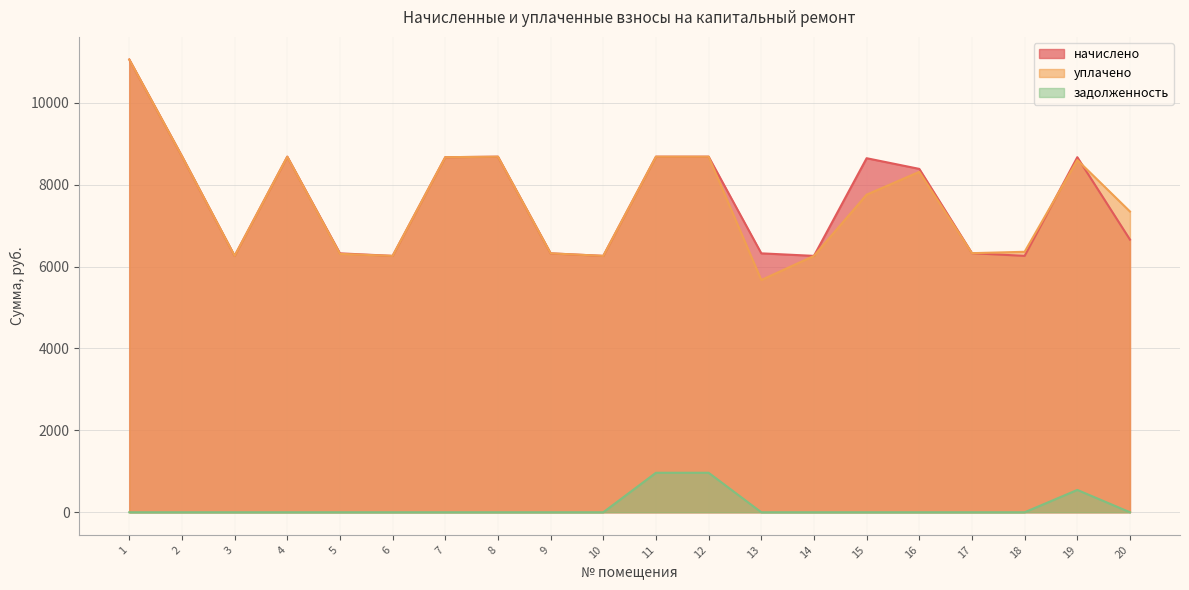

At which category is the sum across all series the highest?

1